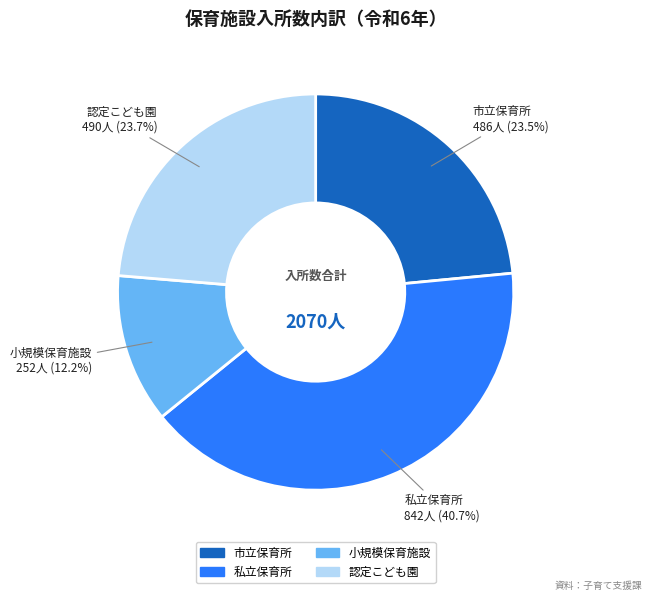

Is there any slice that represents more than half of the pie?

No